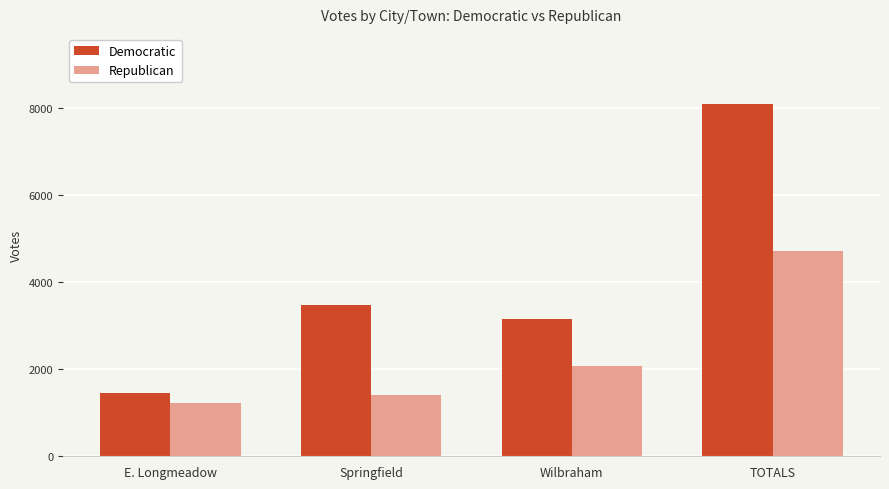

Which series has the widest spread of values?

Democratic